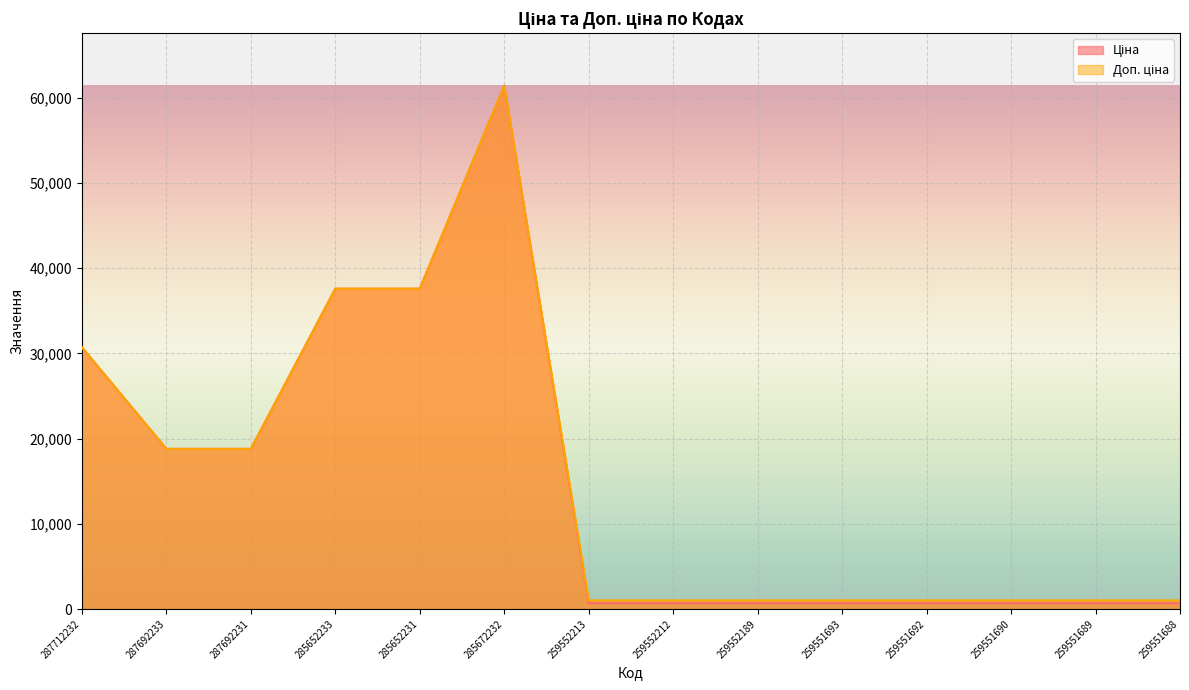

What is the minimum value shown in the chart?

693.7